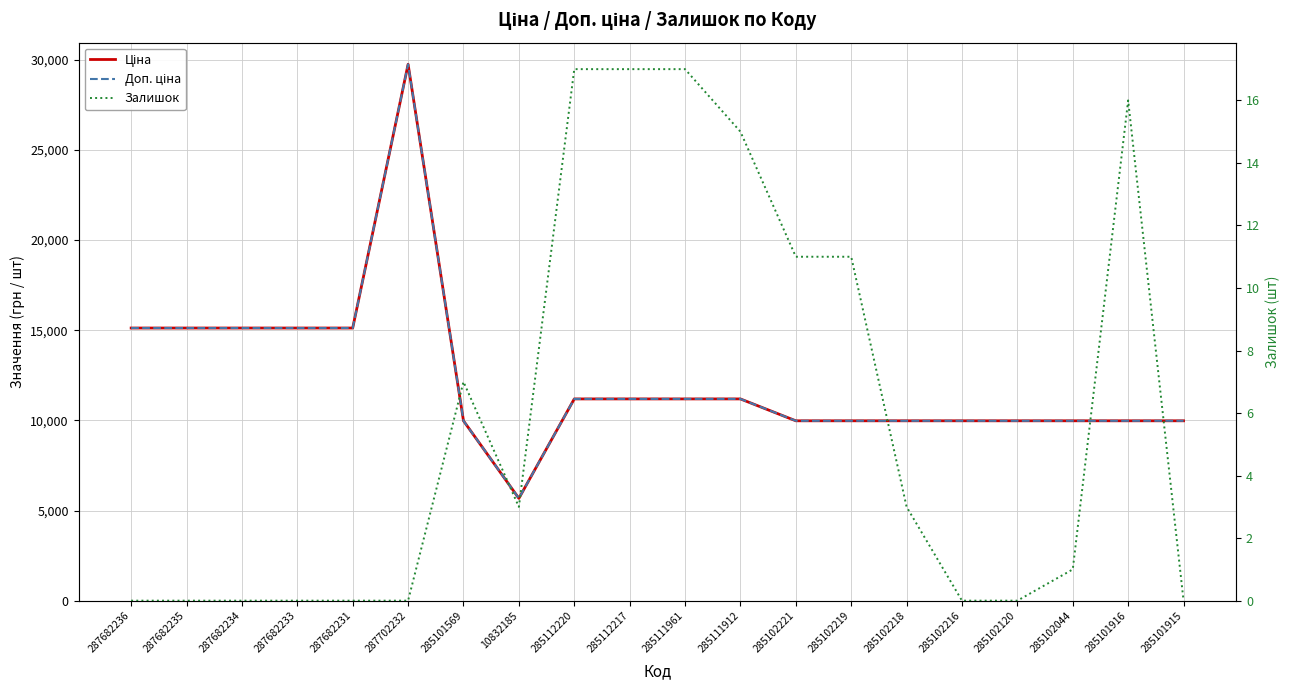

How many categories are shown in the chart?

20